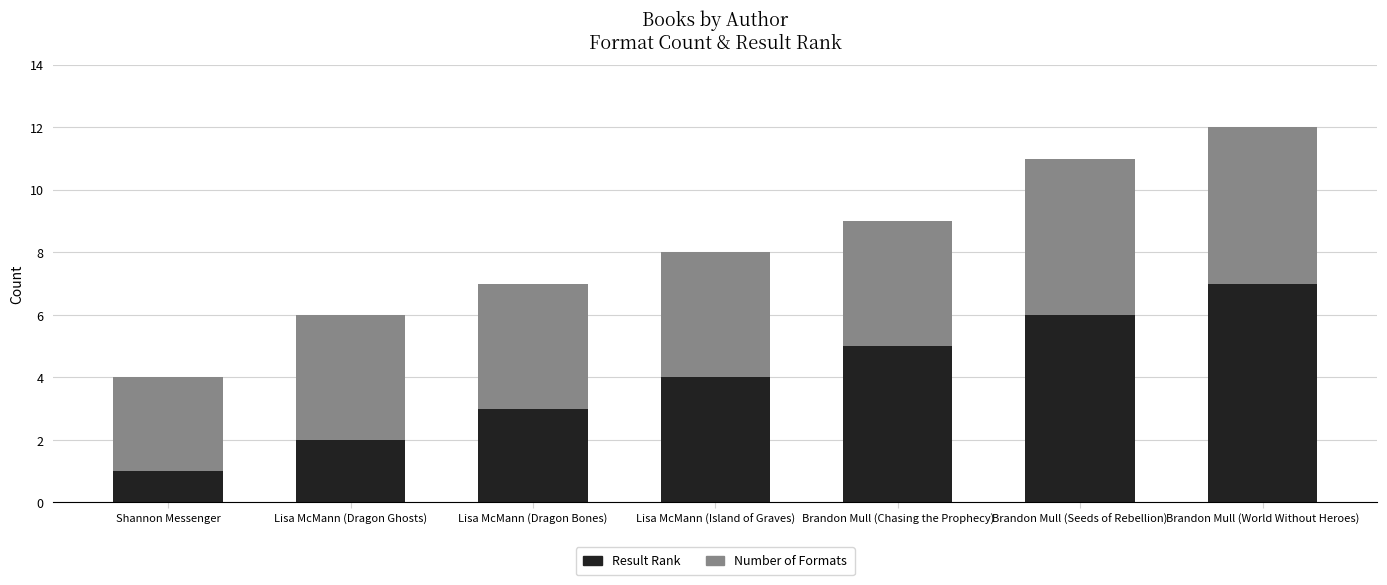

Reading left to right, what are the values for Result Rank?

Shannon Messenger=1	Lisa McMann (Dragon Ghosts)=2	Lisa McMann (Dragon Bones)=3	Lisa McMann (Island of Graves)=4	Brandon Mull (Chasing the Prophecy)=5	Brandon Mull (Seeds of Rebellion)=6	Brandon Mull (World Without Heroes)=7